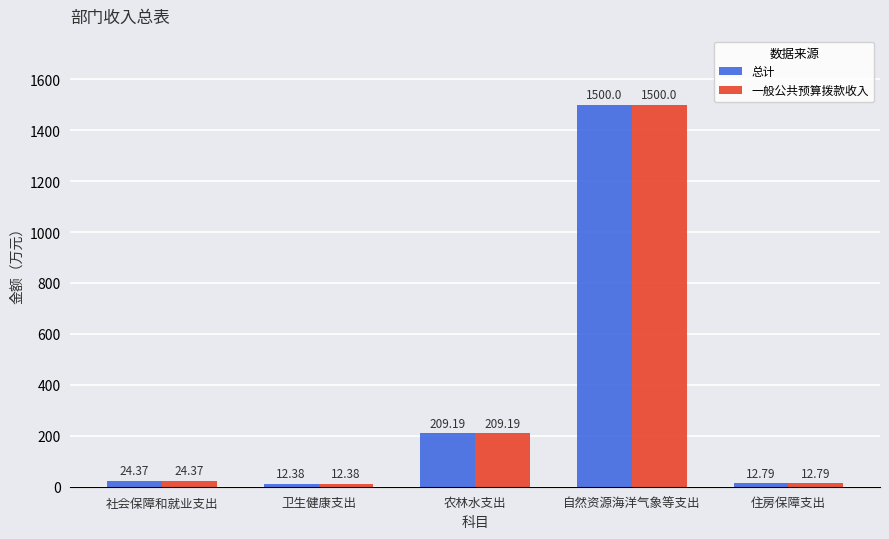

Reading right to left, extract all data points from this chart.

总计: 12.8	1500.0	209.2	12.4	24.4
一般公共预算拨款收入: 12.8	1500.0	209.2	12.4	24.4